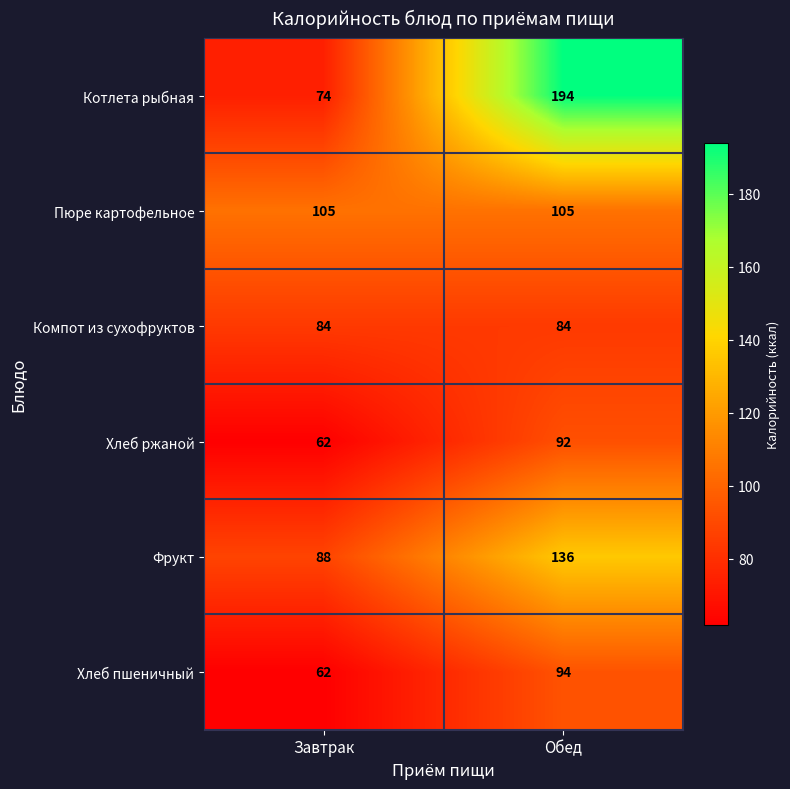

Between Завтрак and Обед, which series saw the biggest shift?

Котлета рыбная